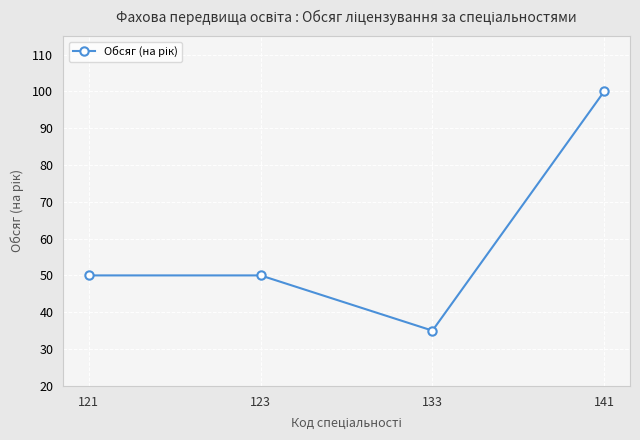

True or false: the data shows 100 at 141.

True